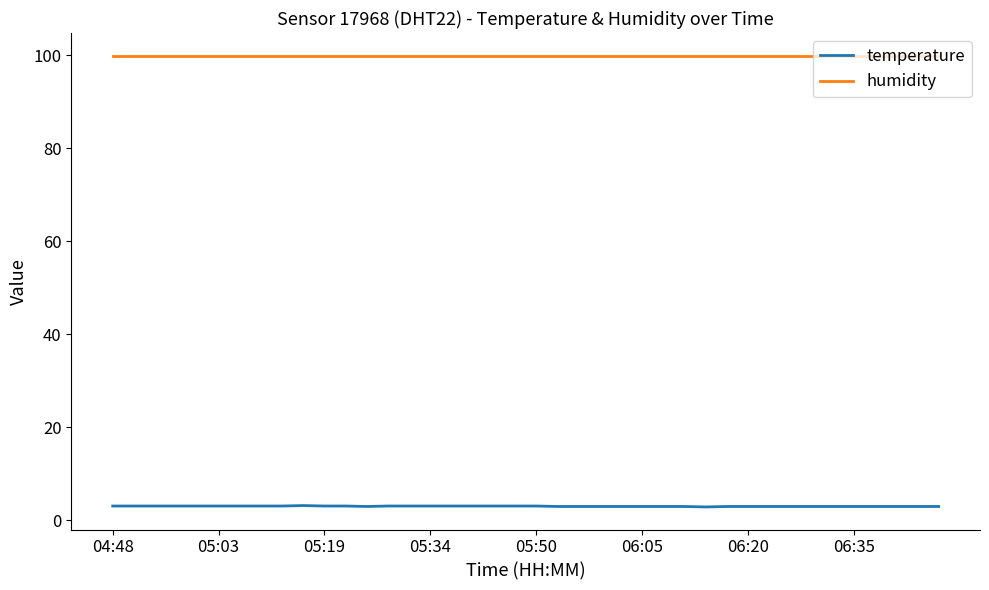

Rank the series by their maximum value, from highest to lowest.

humidity, temperature